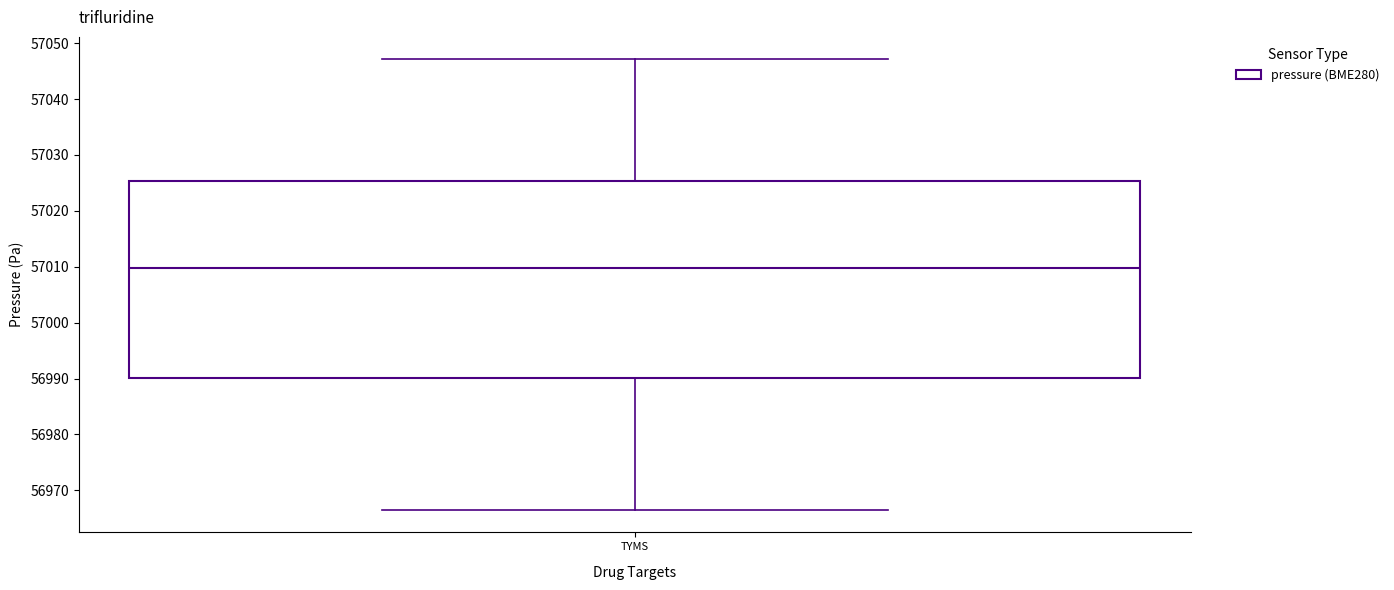

Read this box plot against the y-axis: the position of the median line, the range covered by the box, and the ends of both whiskers. The values are not printed on the chart, so give them approximately, as read against the axis.

median 57010, box 56990 to 57025, whiskers 56967 to 57047